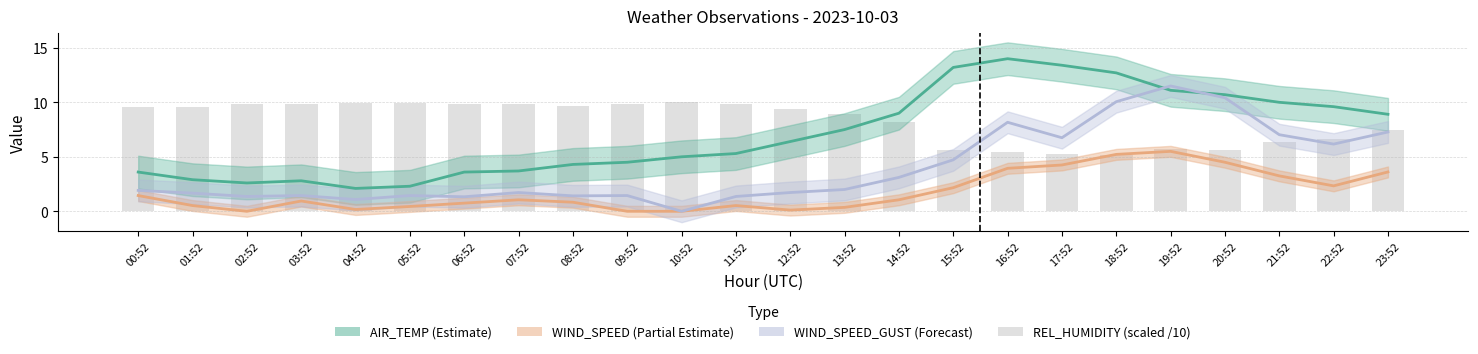

Are the bars grouped side by side (vs. stacked)?

Yes